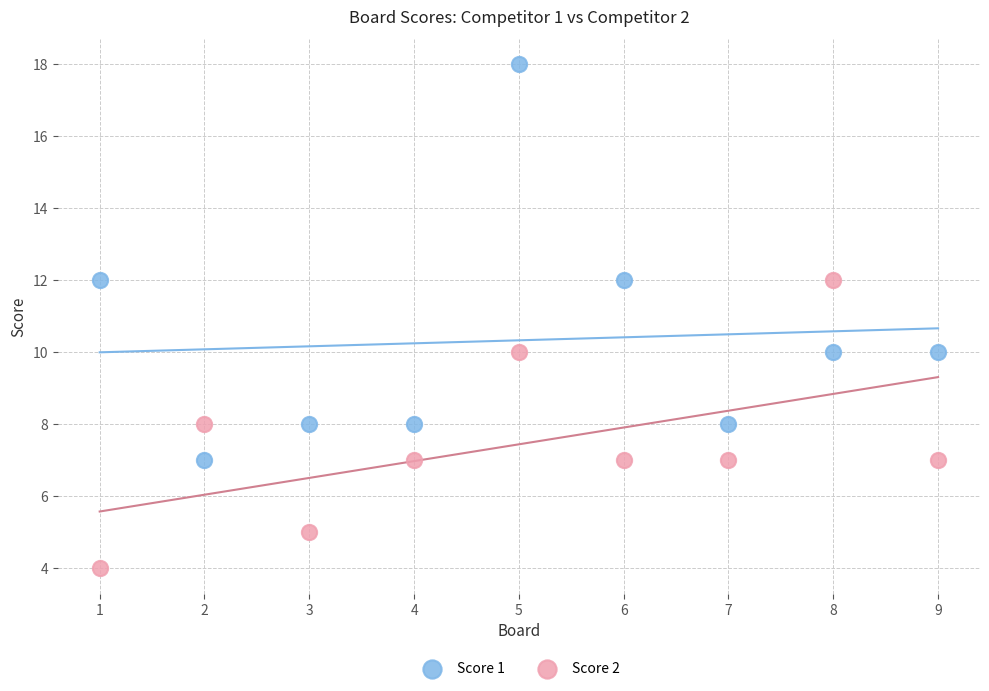

Which series contains the highest Y value?

Score 1